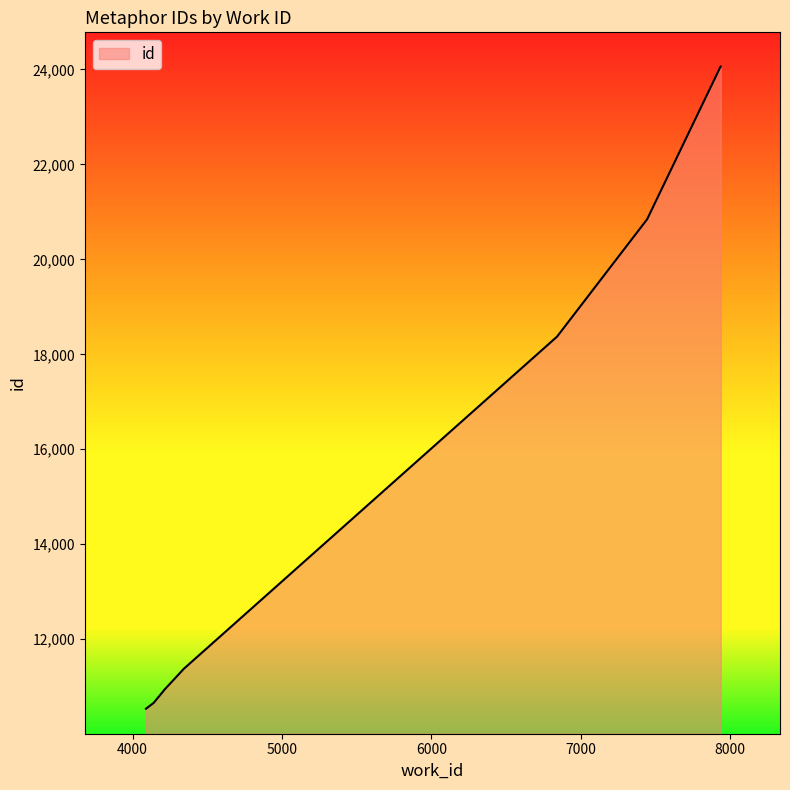

The chart shows a value of 24053 at 7936. True or false?

True